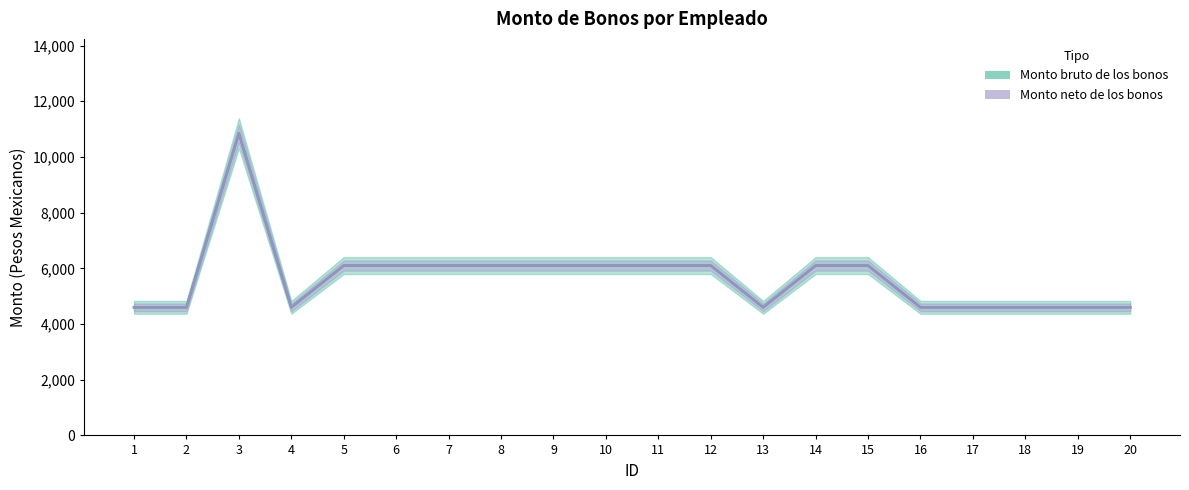

At which label does Monto neto de los bonos reach its peak?

3